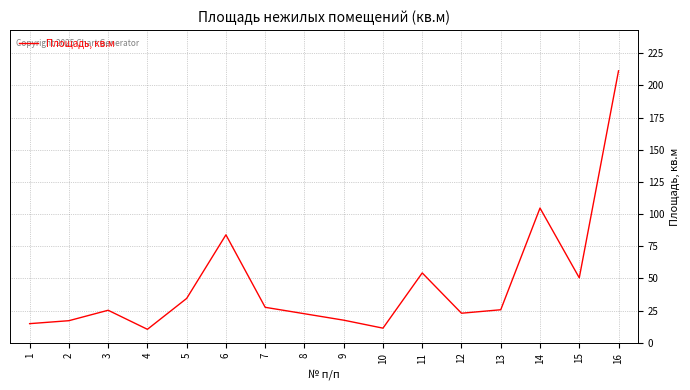

How many categories are shown in the chart?

16